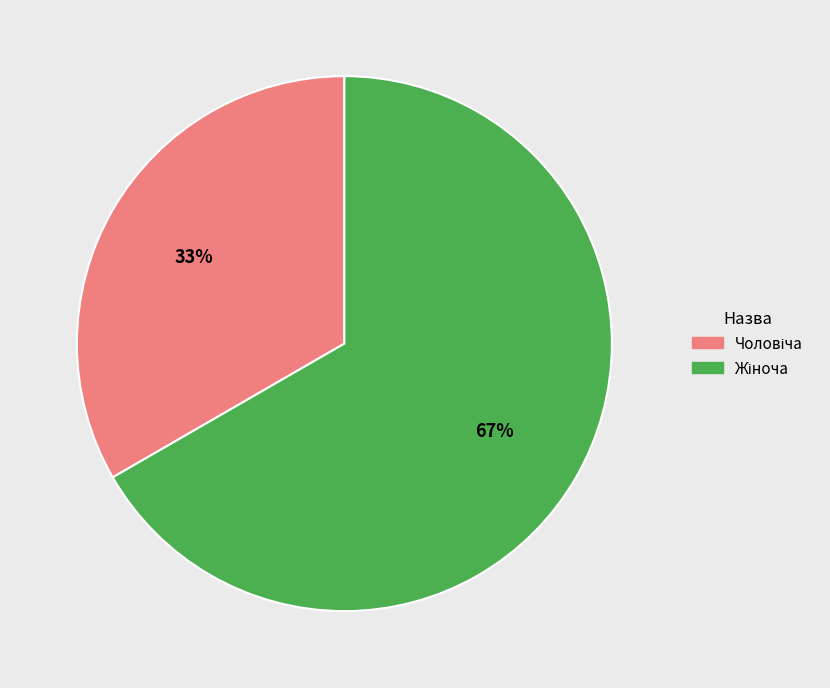

Does any single category account for the majority?

Yes